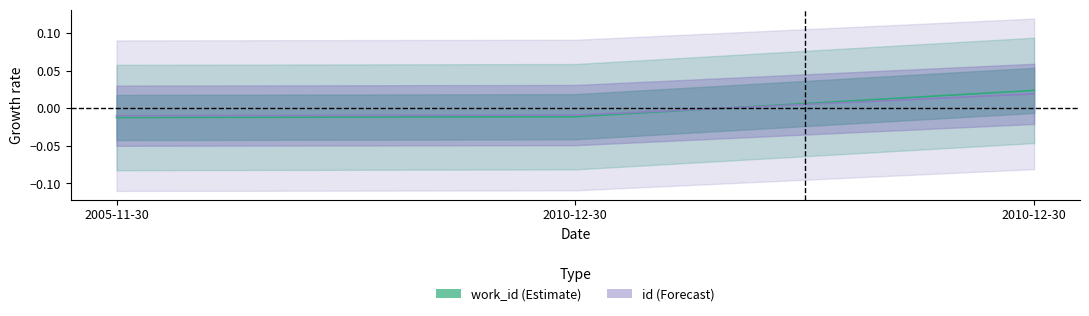

Which has a higher value, 2010-12-30 or 2005-11-30?

2010-12-30